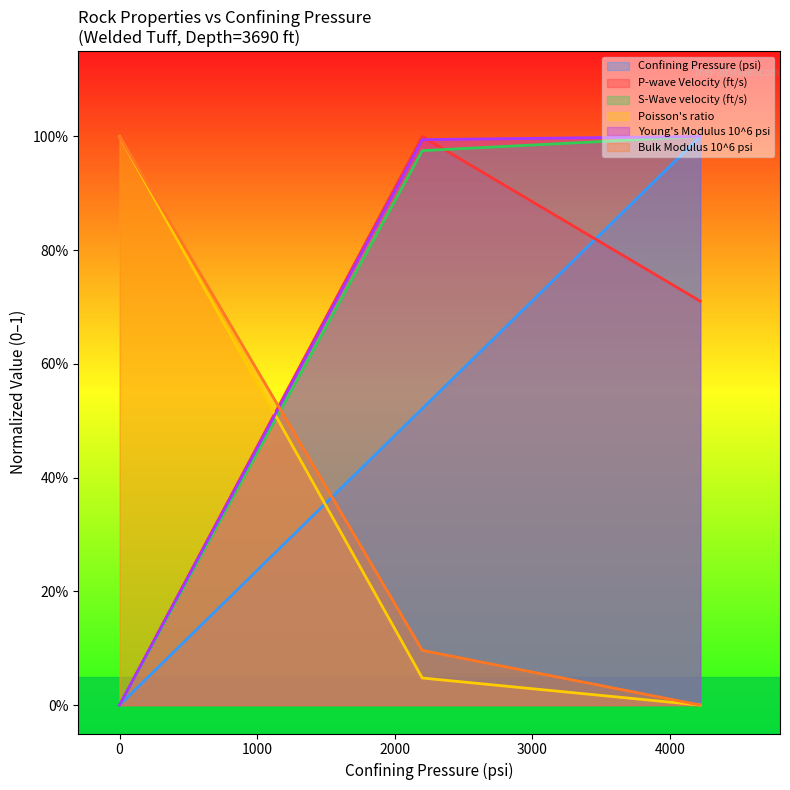

List the labels in order of Confining Pressure (psi) value, smallest first.

0, 2200, 4220